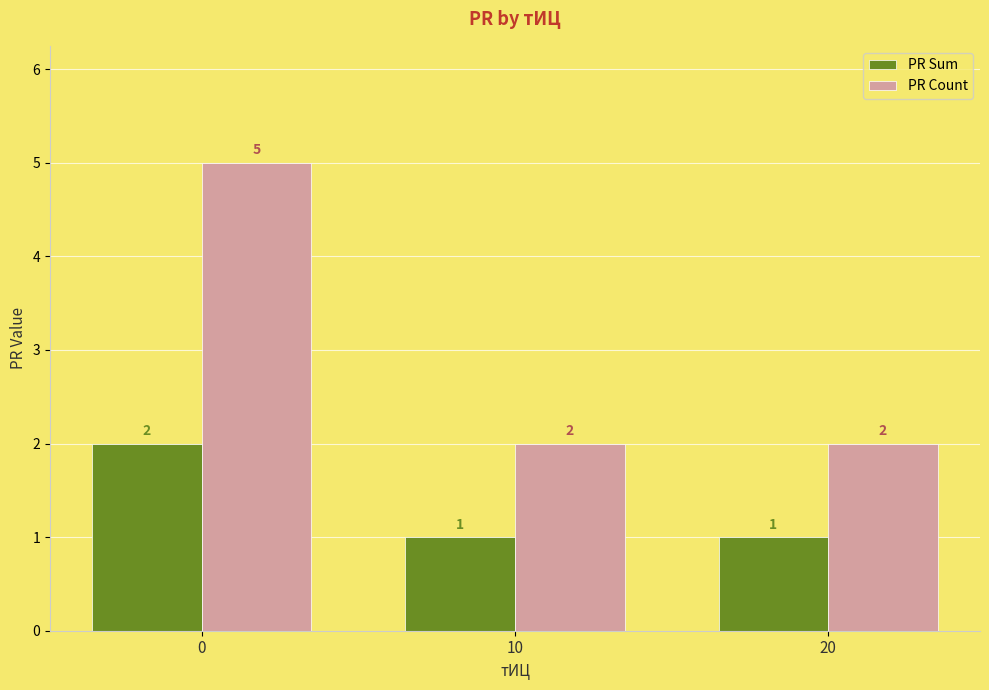

What is the lowest value of the PR Sum series?

1